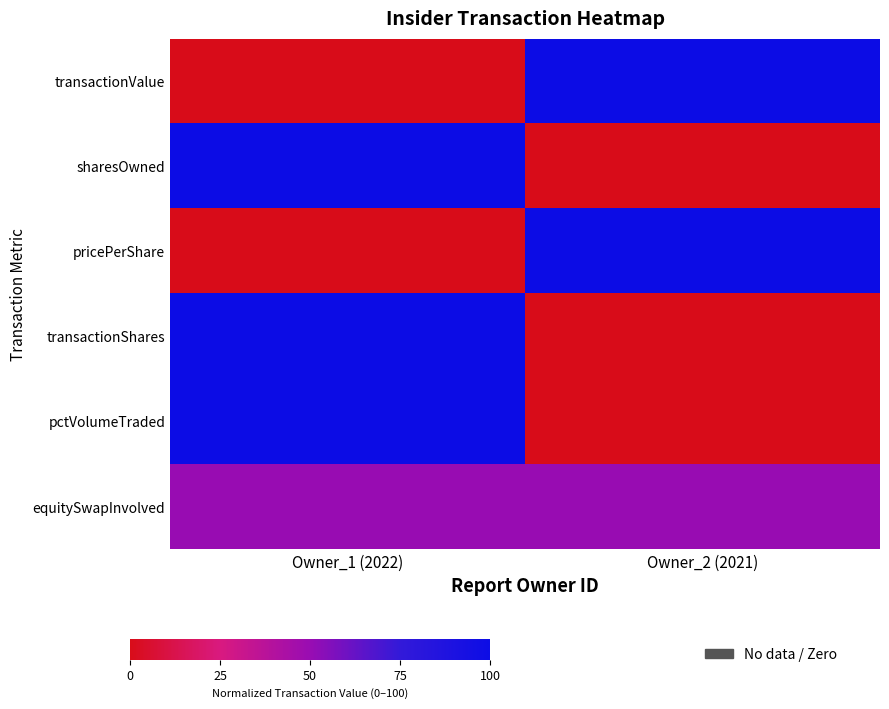

What is the maximum value shown in the chart?

100